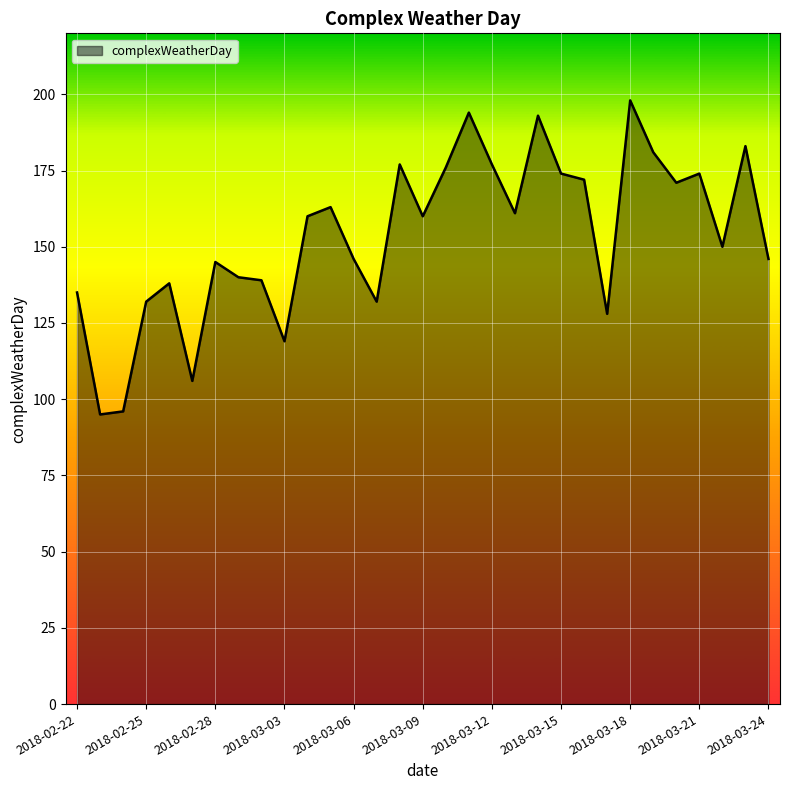

What is the difference between the maximum and minimum values?

103